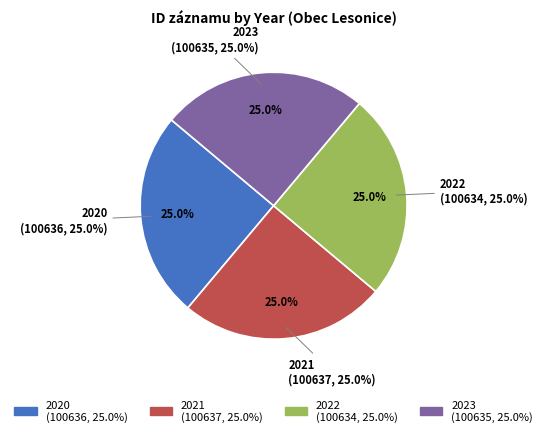

What percentage is the 2023 slice, to the nearest percent?

25%